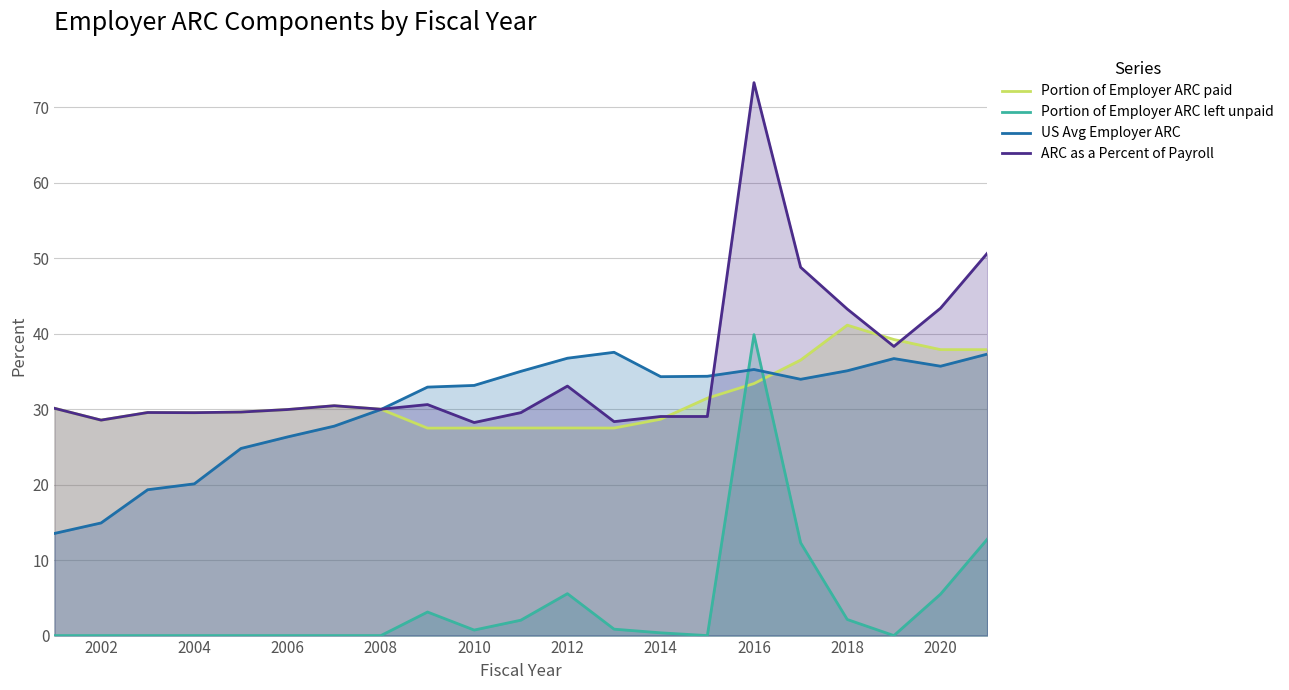

The US Avg Employer ARC series shows 36.8 at 2012. True or false?

True